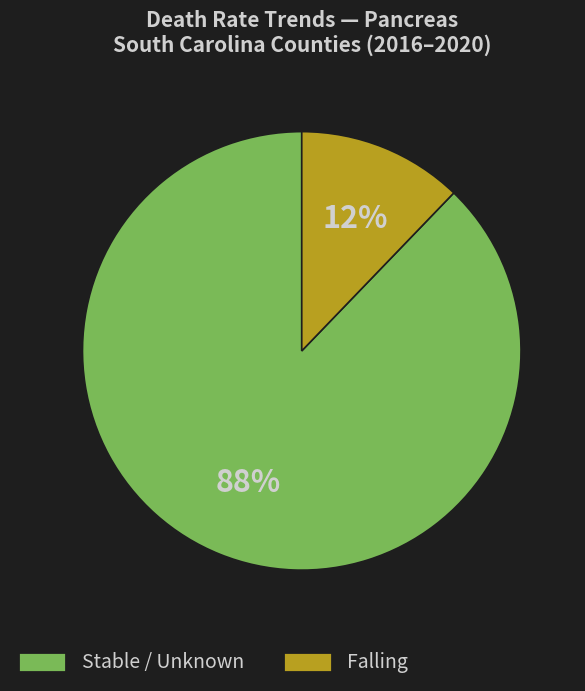

Is there any slice that represents more than half of the pie?

Yes